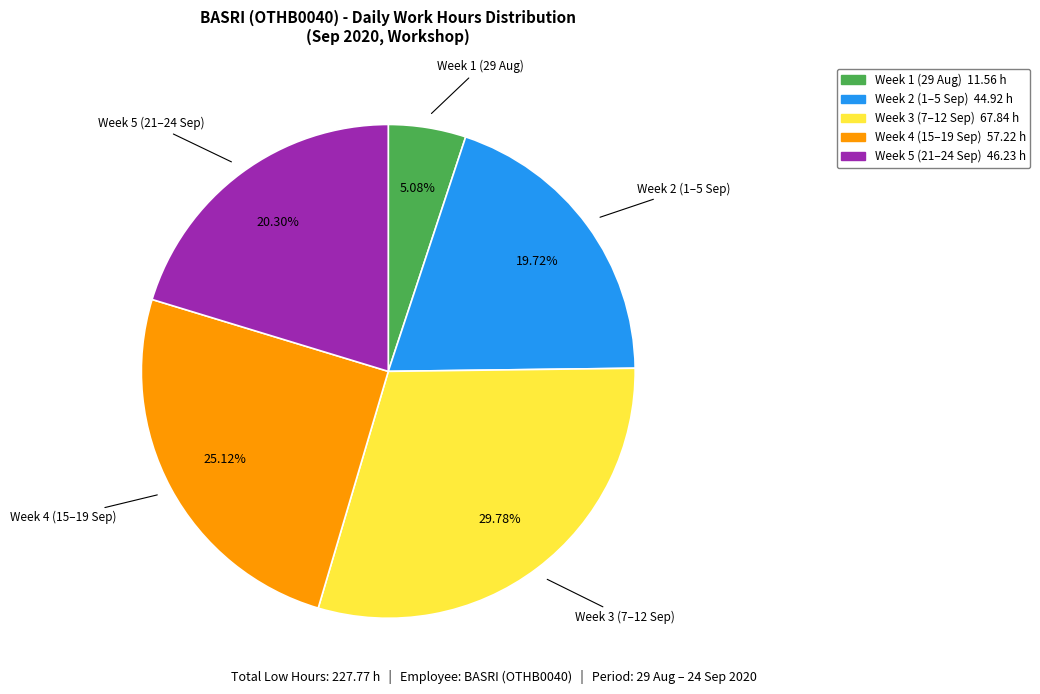

Is there any slice that represents more than half of the pie?

No